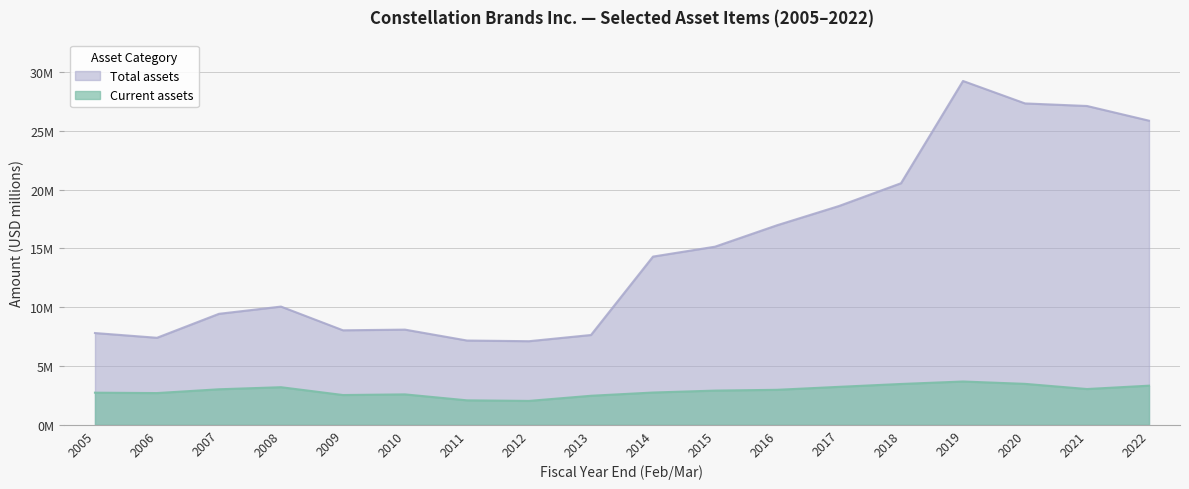

Rank the categories by Total assets value from lowest to highest.

2012, 2011, 2006, 2013, 2005, 2009, 2010, 2007, 2008, 2014, 2015, 2016, 2017, 2018, 2022, 2021, 2020, 2019